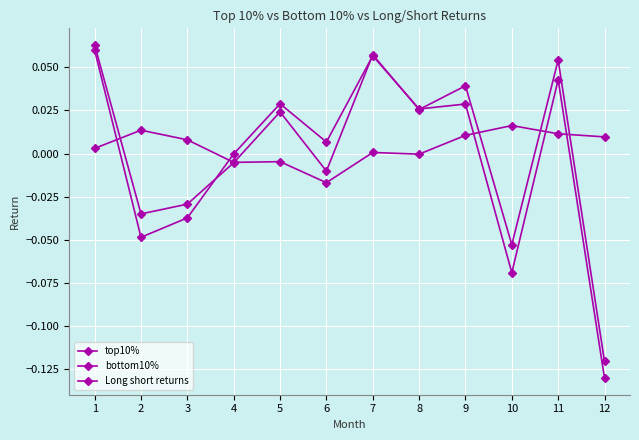

Rank the series by their average value, from lowest to highest.

bottom10%, top10%, Long short returns